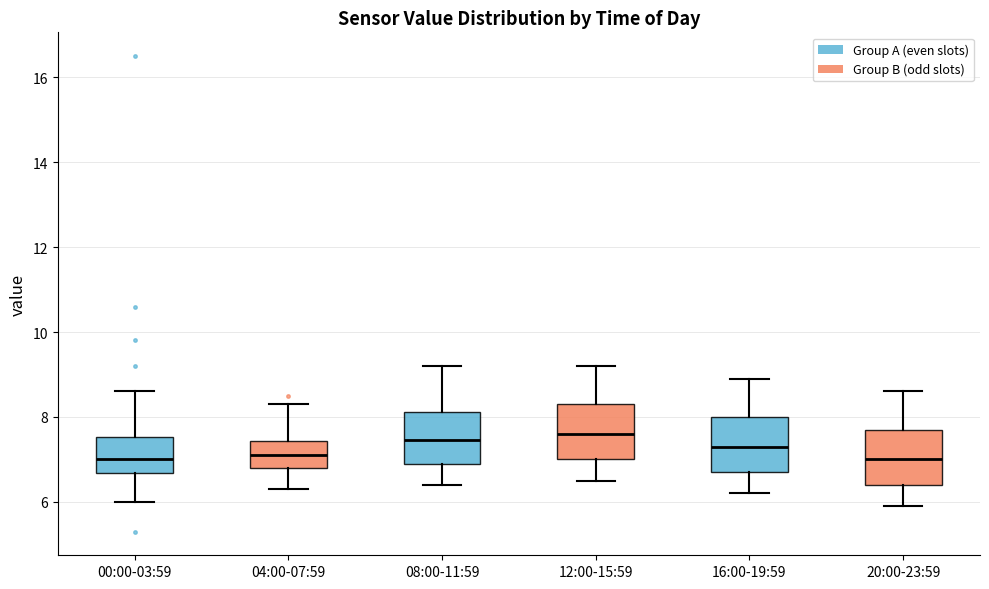

Reading left to right, read every box against the y-axis: the position of its median line, the range the box covers, and the ends of its whiskers. The values are not printed on the chart, so give them approximately, as read against the axis.

00:00-03:59: median 7.0, box 6.6 to 7.6, whiskers 6.0 to 8.6
04:00-07:59: median 7.2, box 6.8 to 7.4, whiskers 6.4 to 8.4
08:00-11:59: median 7.4, box 7.0 to 8.2, whiskers 6.4 to 9.2
12:00-15:59: median 7.6, box 7.0 to 8.4, whiskers 6.6 to 9.2
16:00-19:59: median 7.4, box 6.8 to 8.0, whiskers 6.2 to 9.0
20:00-23:59: median 7.0, box 6.4 to 7.8, whiskers 6.0 to 8.6